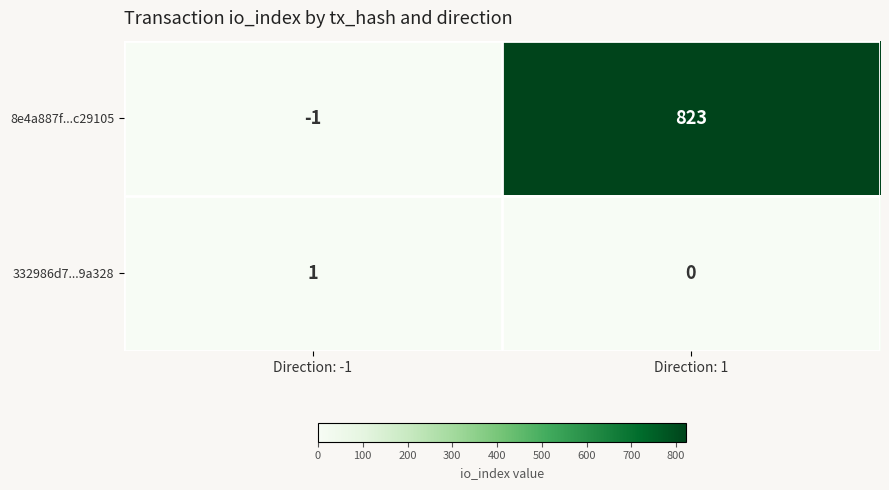

At Direction: 1, list the series in order from smallest to largest.

332986d7...9a328, 8e4a887f...c29105